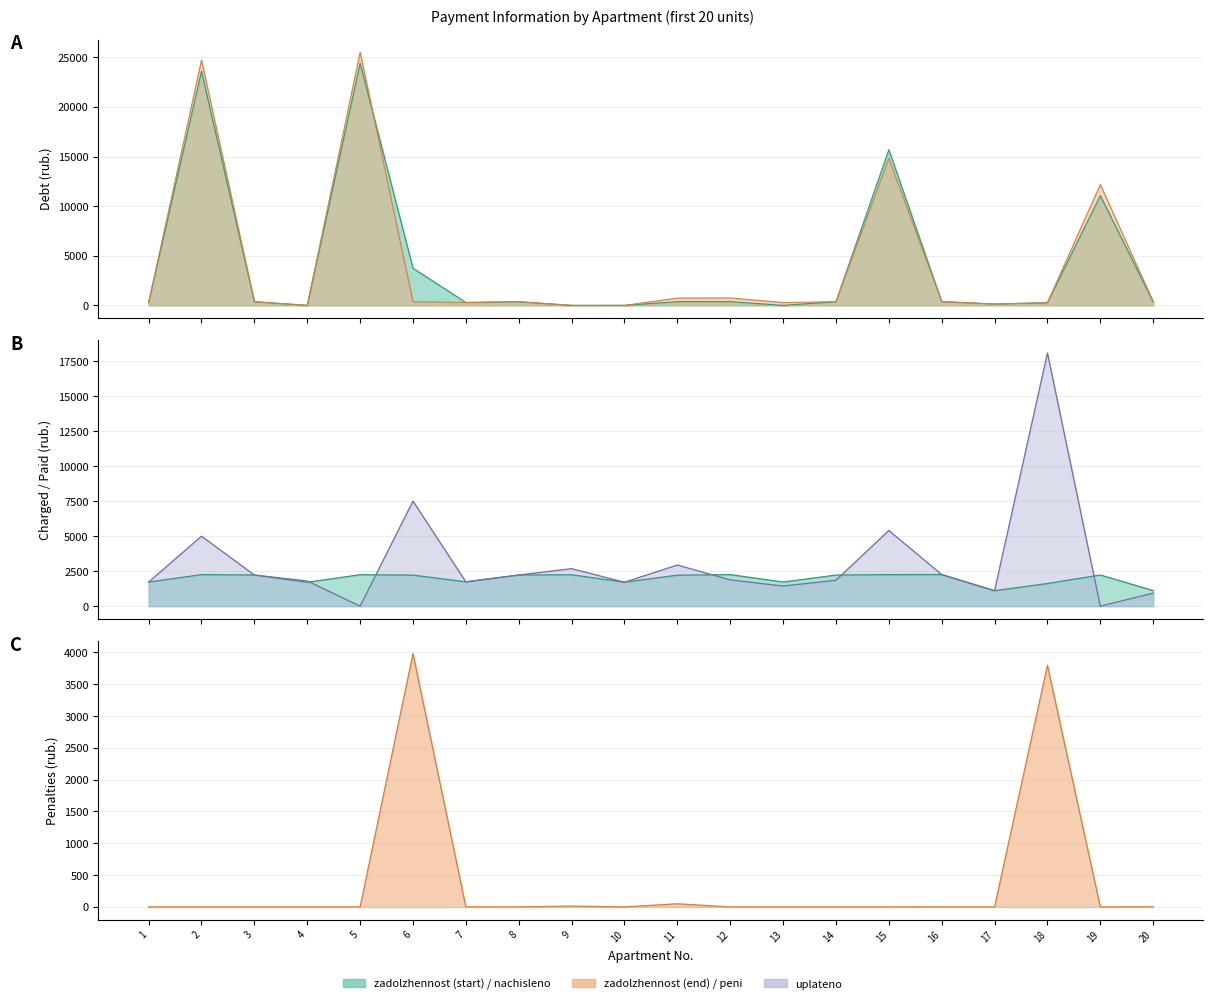

At which category is the sum across all series the highest?

2